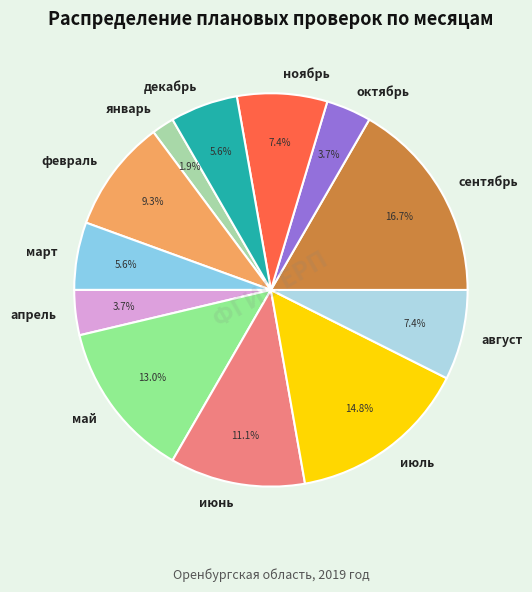

How many slices are in this pie chart?

12